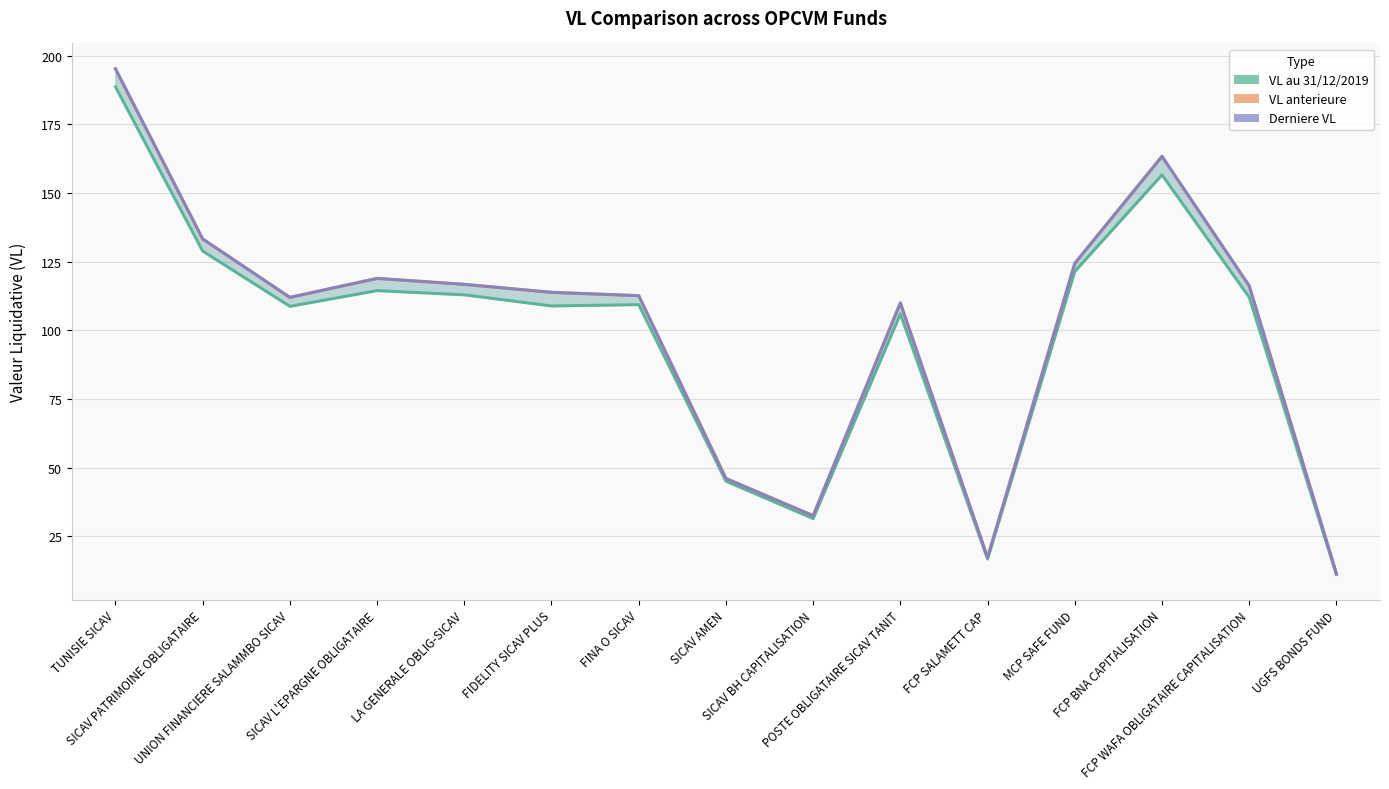

What value does the VL au 31/12/2019 series have at FIDELITY SICAV PLUS?

108.8